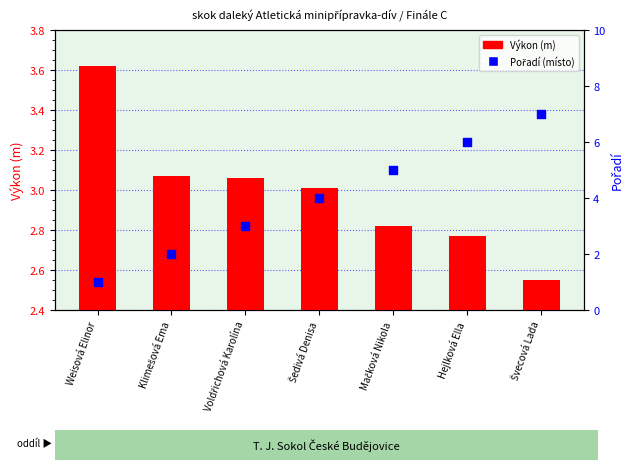

What are all the series names shown in the legend?

Výkon (m), Pořadí